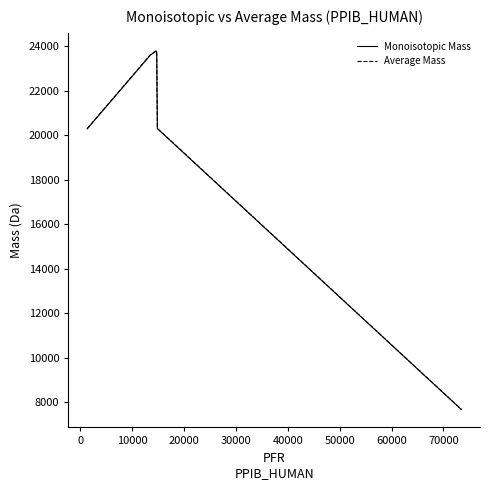

Which series has the largest range (max minus min)?

Average Mass